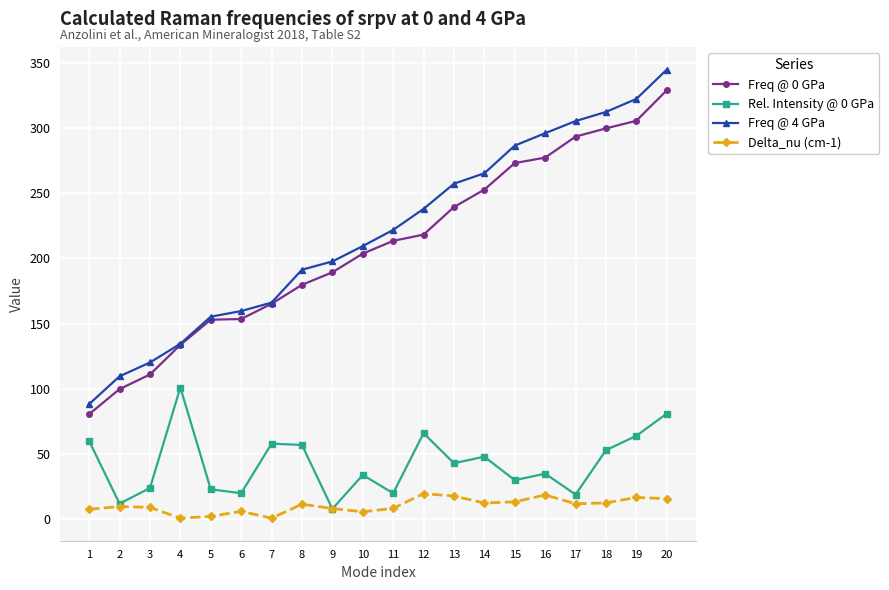

The Freq @ 4 GPa series shows 97.2 at 8. True or false?

False